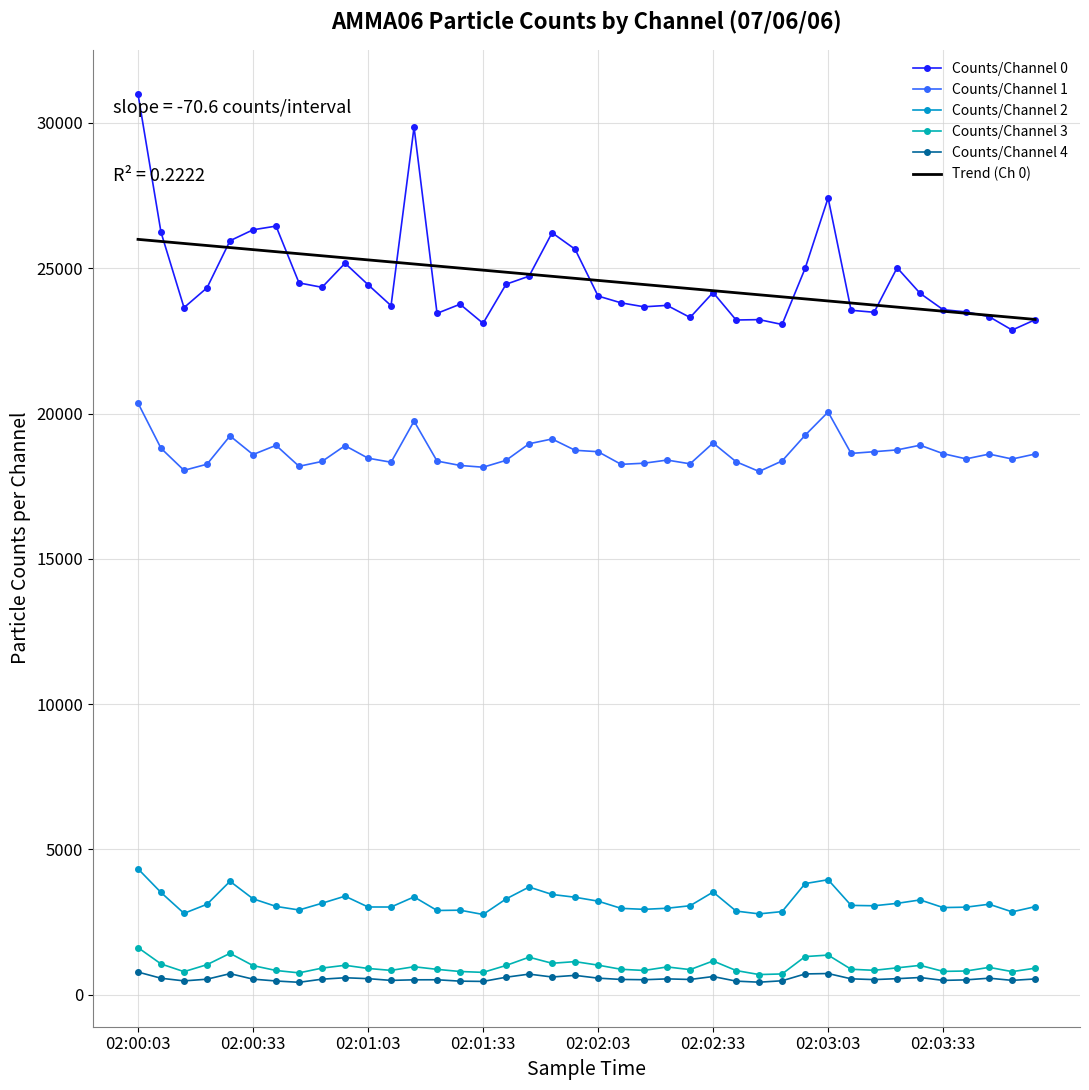

At which category is the sum across all series the highest?

02:00:03